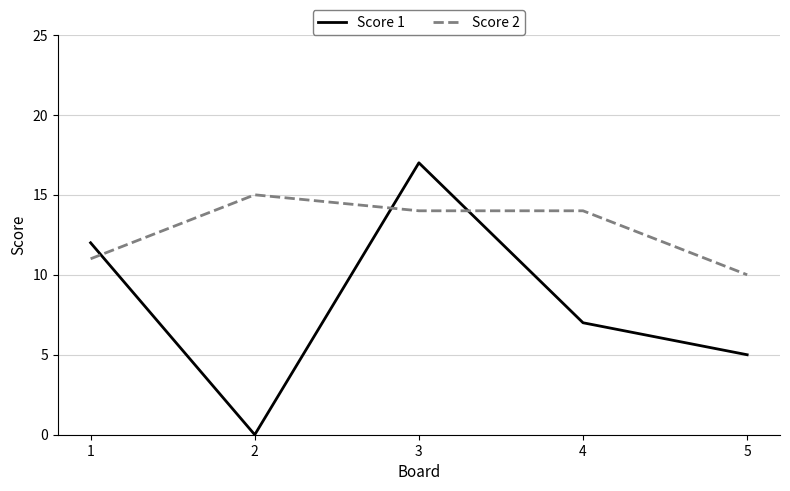

What is the maximum value for Score 1?

17